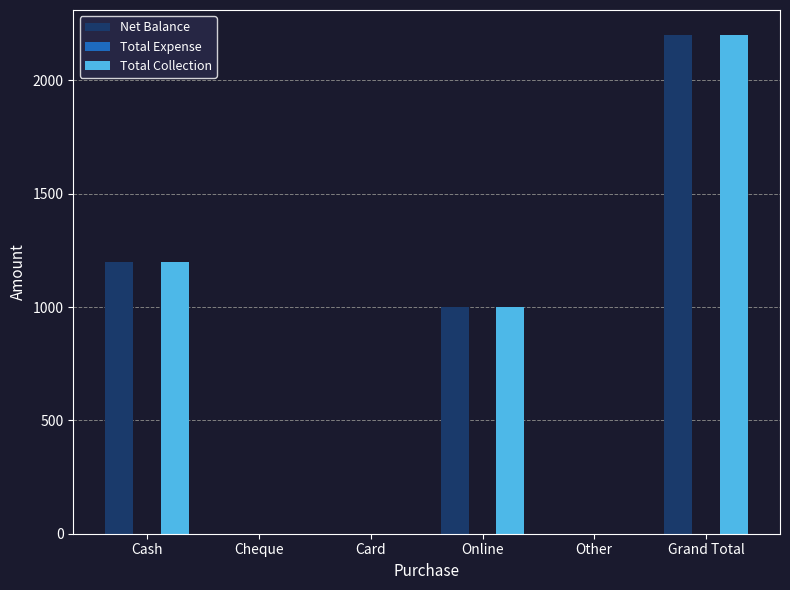

What is the sum of all Net Balance values?

4400